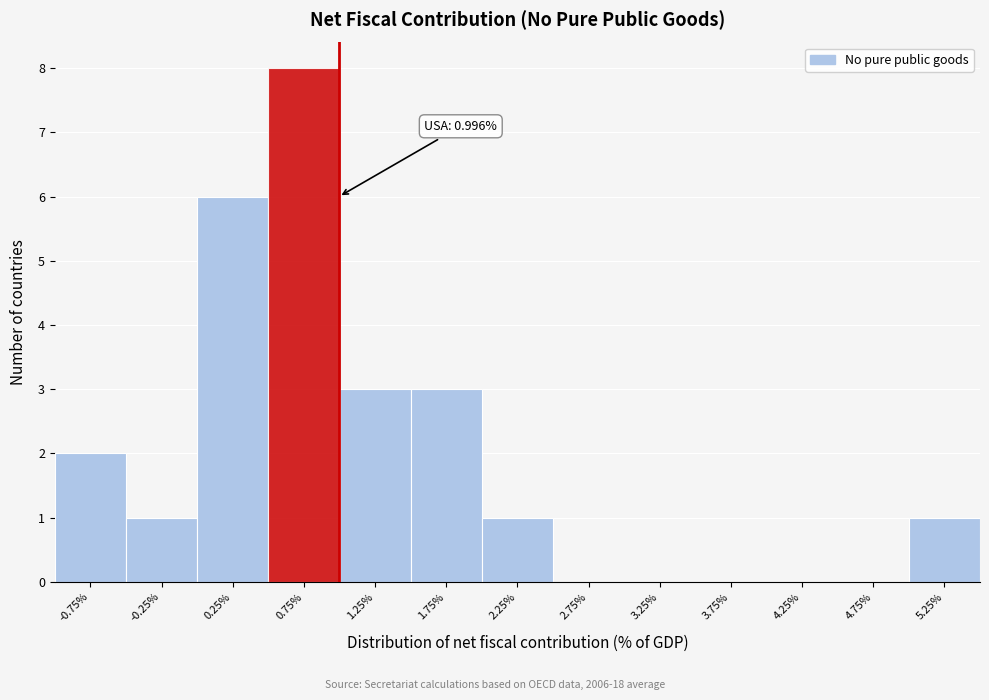

Which range on the x-axis has the tallest bar?

0.5 to 1.0